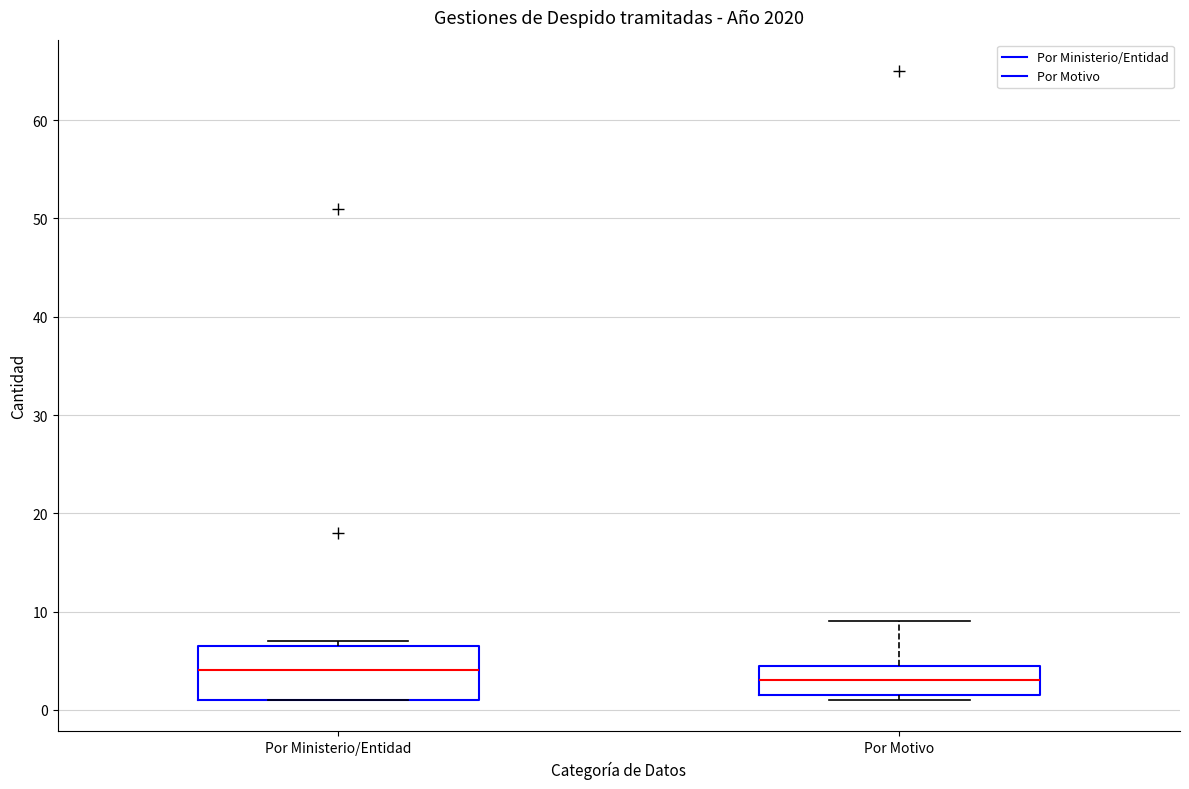

Where does the upper whisker of the box for Por Motivo end on the y-axis? The values are not printed on the chart, so give them approximately, as read against the axis.

9